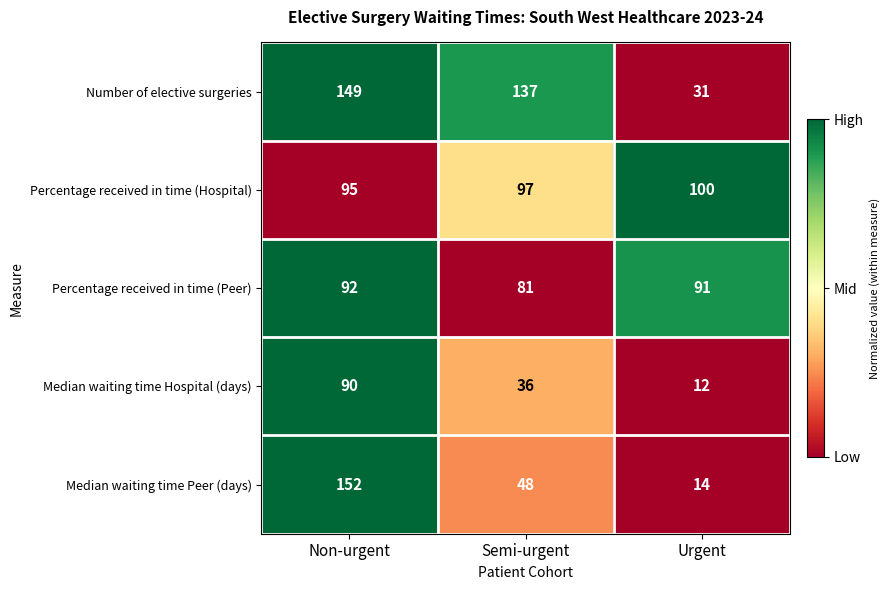

How many series are shown in this chart?

5